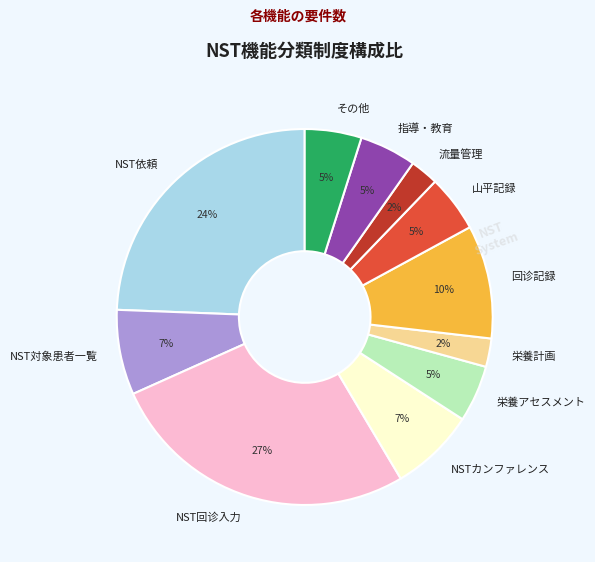

Combined, do 回诊記録 and 指導・教育 account for over 50%?

No